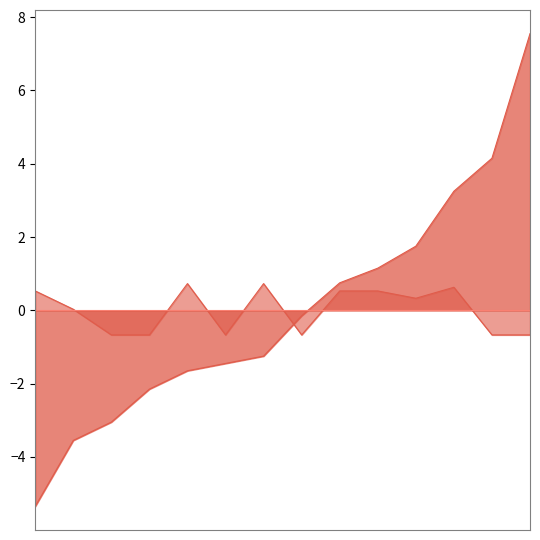

Rank the series by their maximum value, from highest to lowest.

Current daily smoker, Current smoker – other